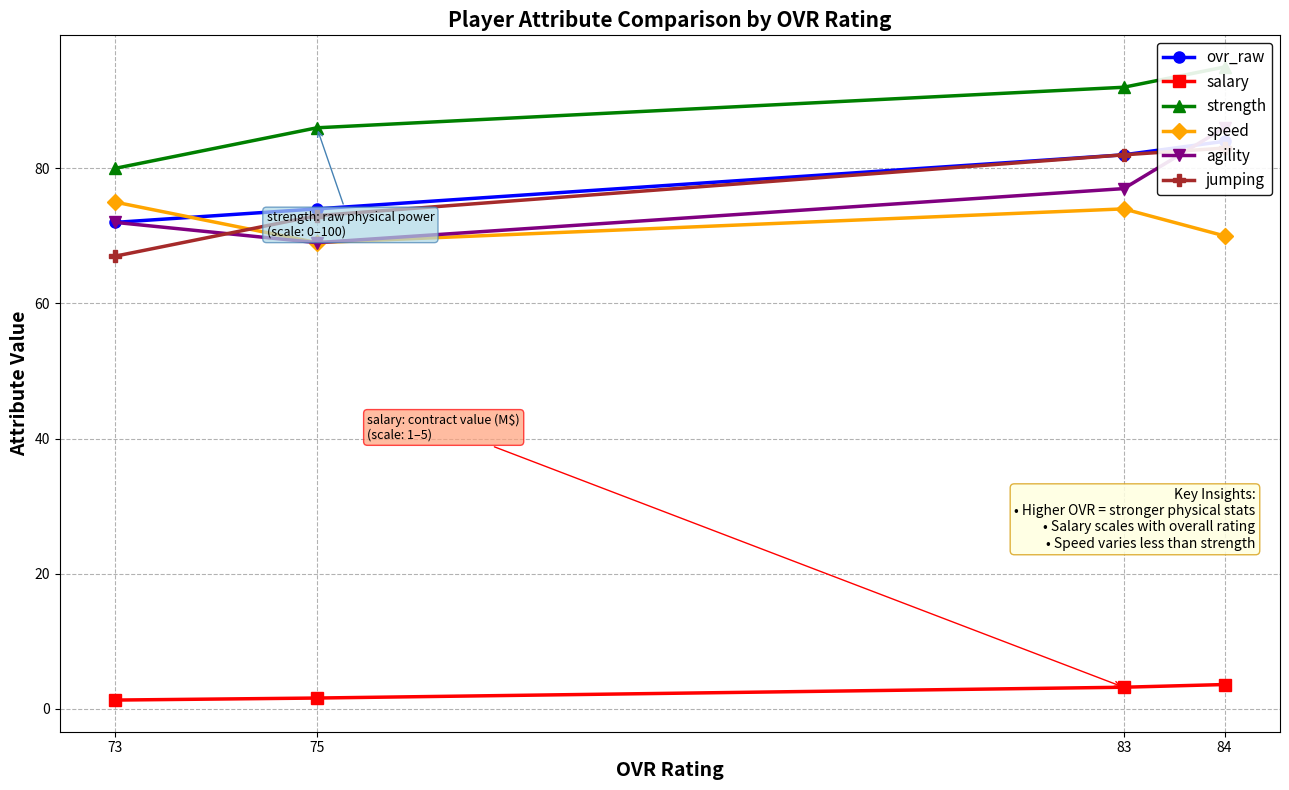

At how many categories does at least one series exceed 6?

4